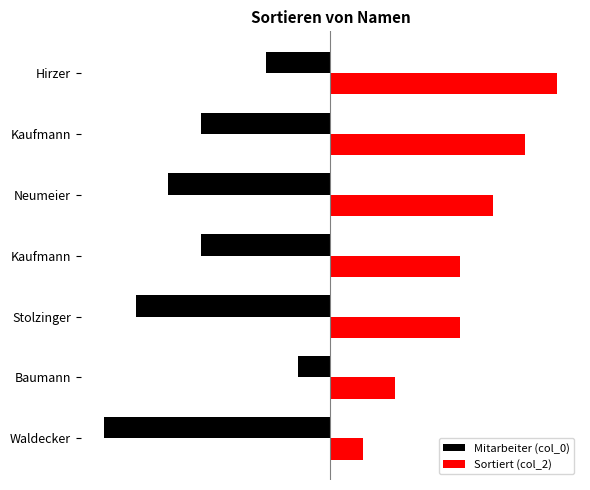

What is the difference between the maximum and second lowest values in the Mitarbeiter (col_0) series?

3.6